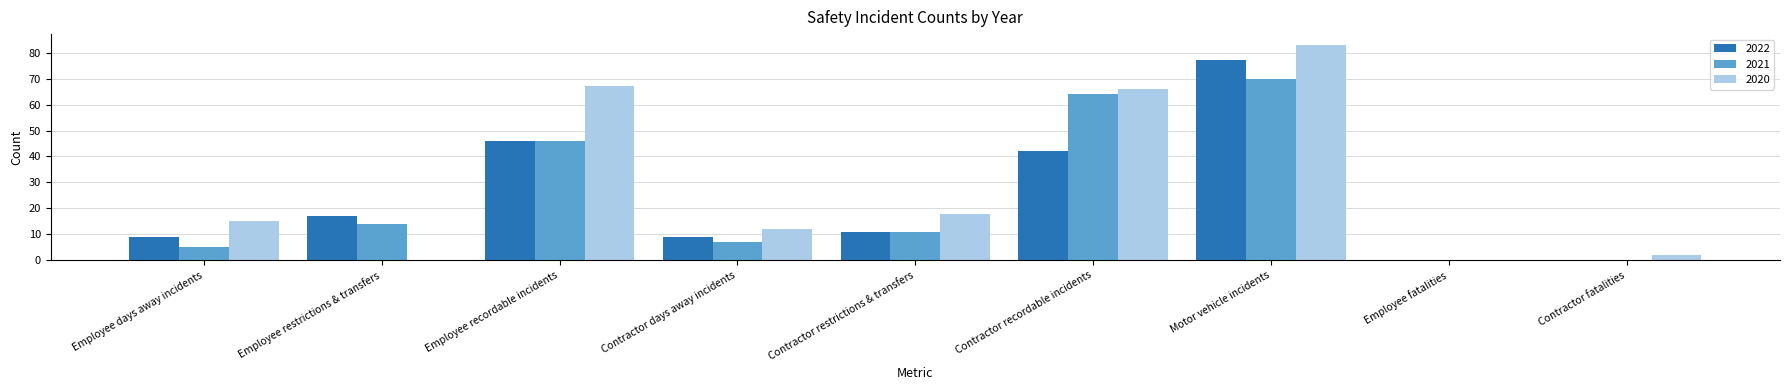

Reading left to right, extract all data points from this chart.

2022: Employee days away incidents=9	Employee restrictions & transfers=17	Employee recordable incidents=46	Contractor days away incidents=9	Contractor restrictions & transfers=11	Contractor recordable incidents=42	Motor vehicle incidents=77	Employee fatalities=0	Contractor fatalities=0
2021: Employee days away incidents=5	Employee restrictions & transfers=14	Employee recordable incidents=46	Contractor days away incidents=7	Contractor restrictions & transfers=11	Contractor recordable incidents=64	Motor vehicle incidents=70	Employee fatalities=0	Contractor fatalities=0
2020: Employee days away incidents=15	Employee restrictions & transfers=0	Employee recordable incidents=67	Contractor days away incidents=12	Contractor restrictions & transfers=18	Contractor recordable incidents=66	Motor vehicle incidents=83	Employee fatalities=0	Contractor fatalities=2